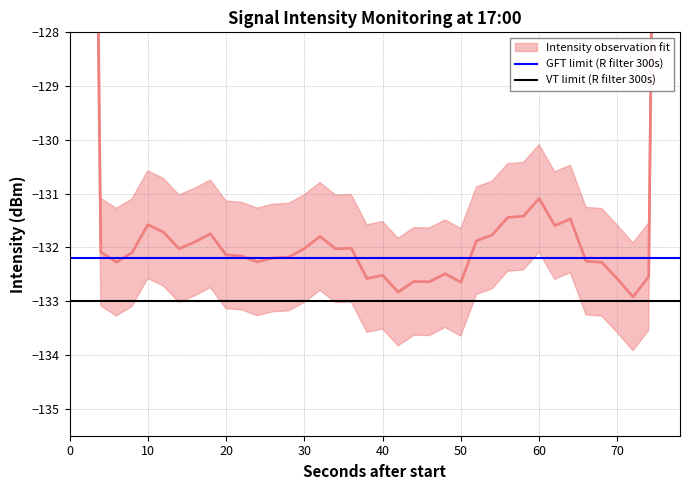

True or false: VT limit (R filter 300s) has a value of -133.0 at 0.

True